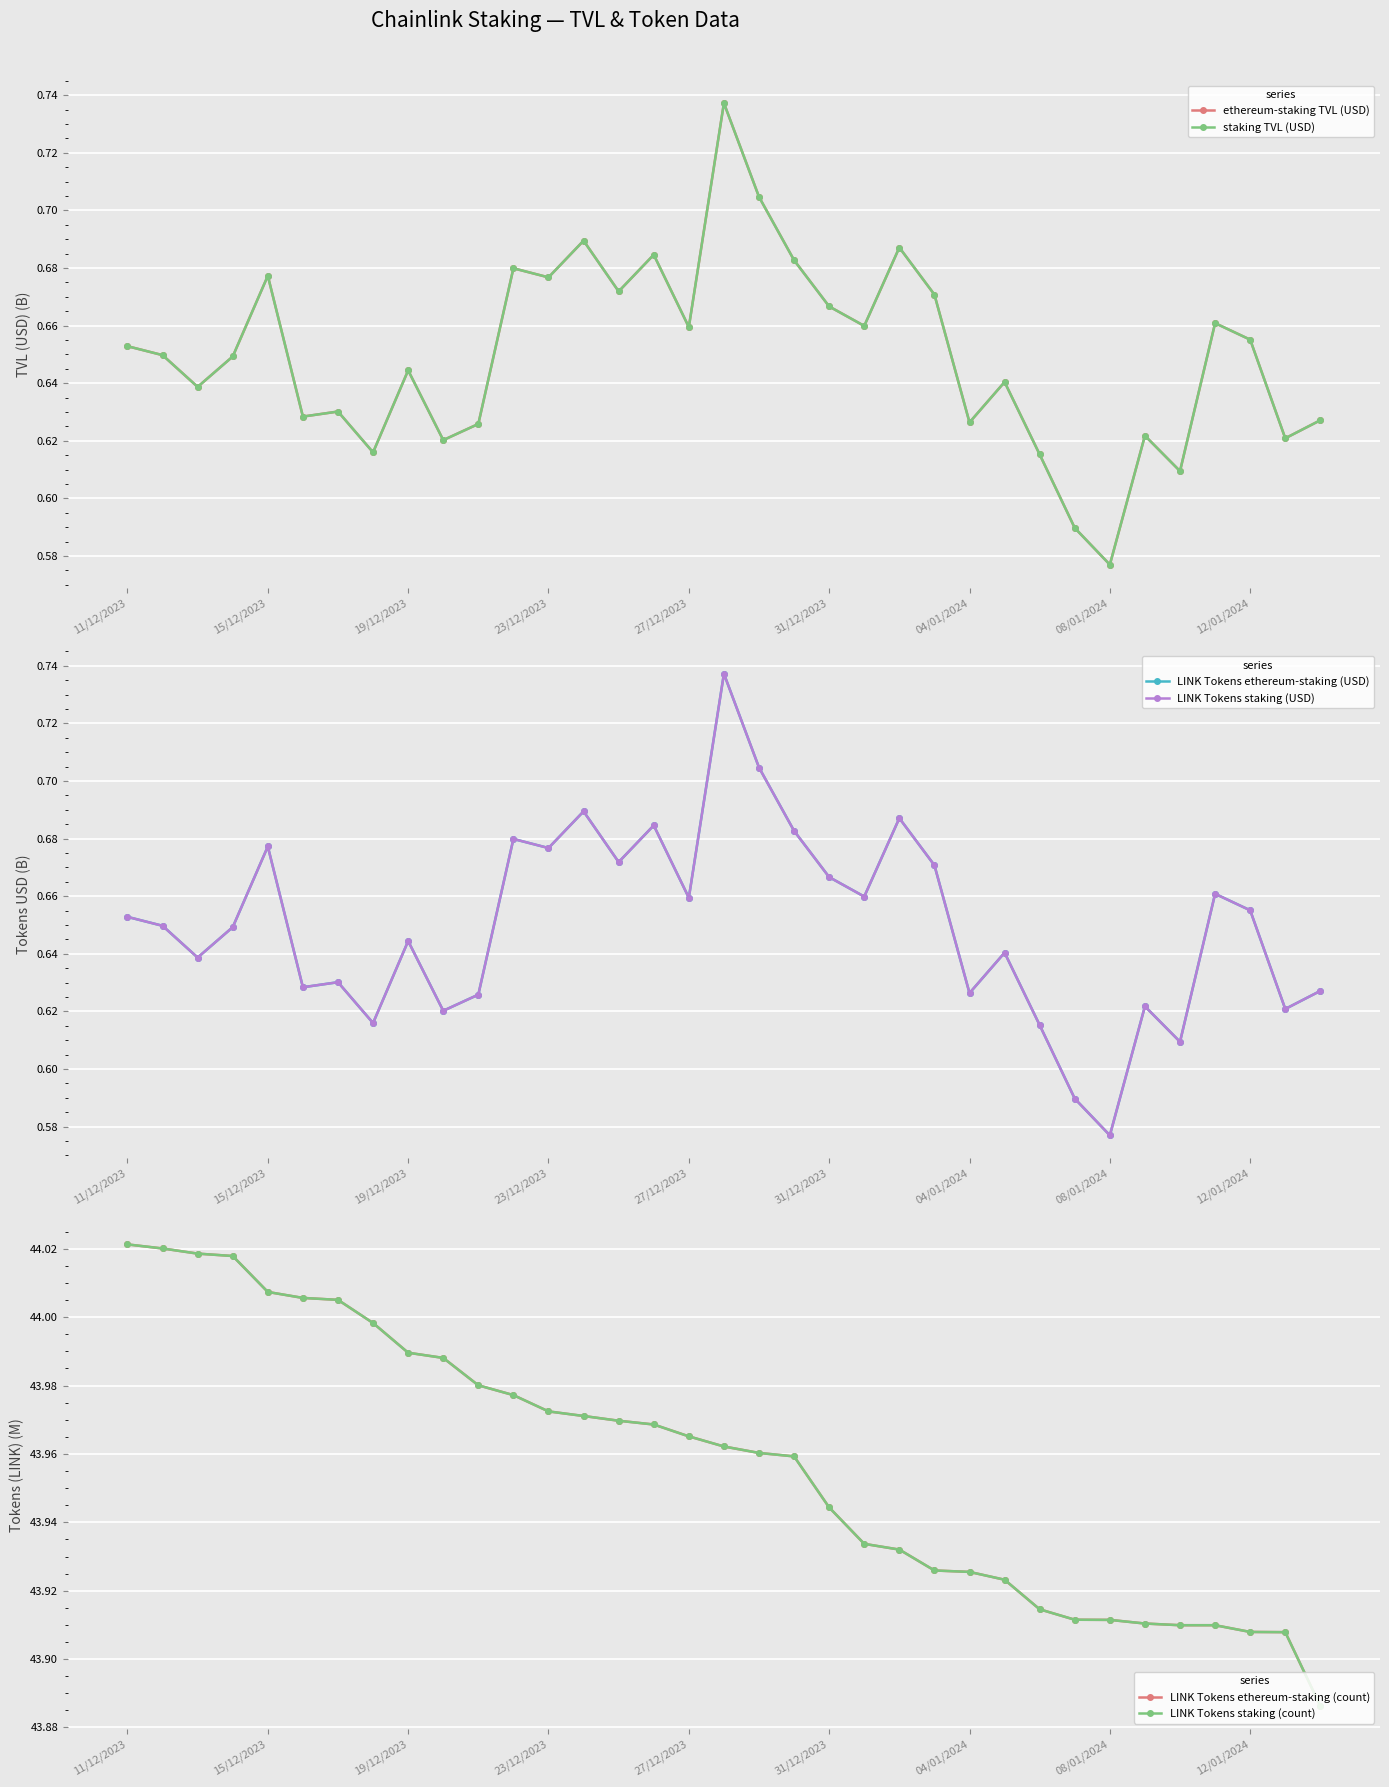

What is the minimum value for staking TVL (USD)?

0.6